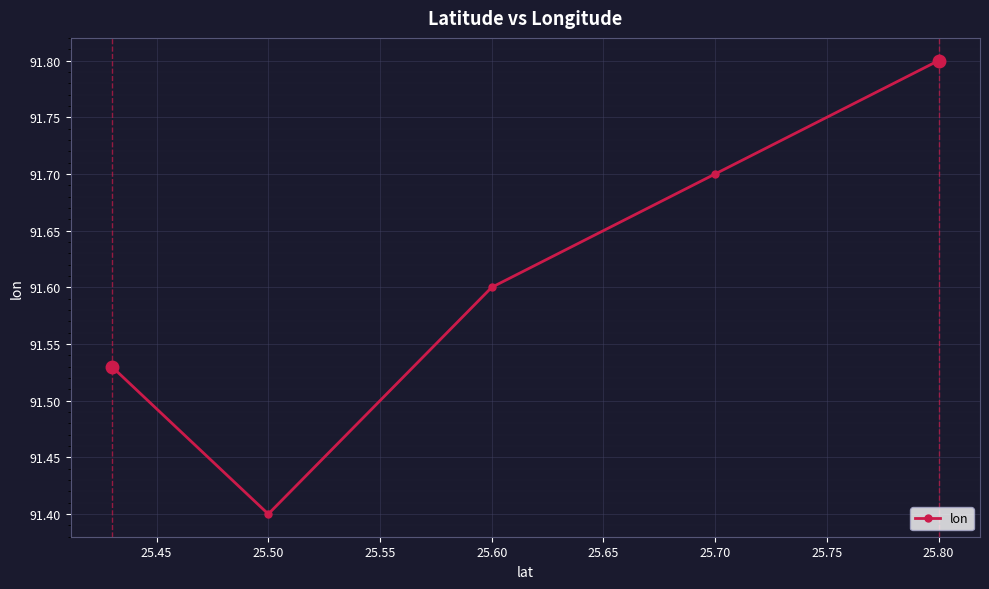

True or false: the data has more than 2 interior local peaks.

False